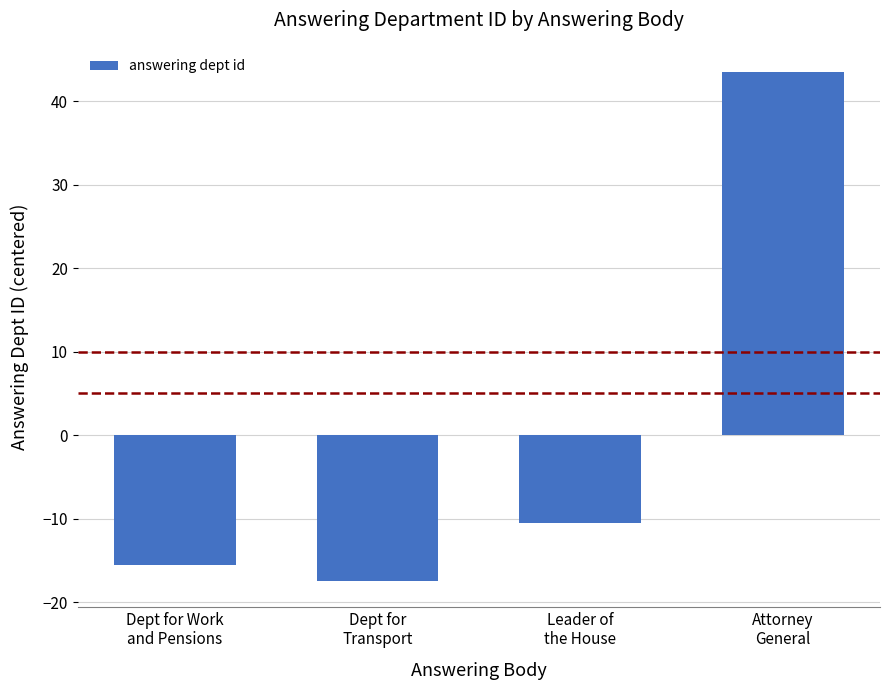

What is the value of the 4th bar from the left?

43.5